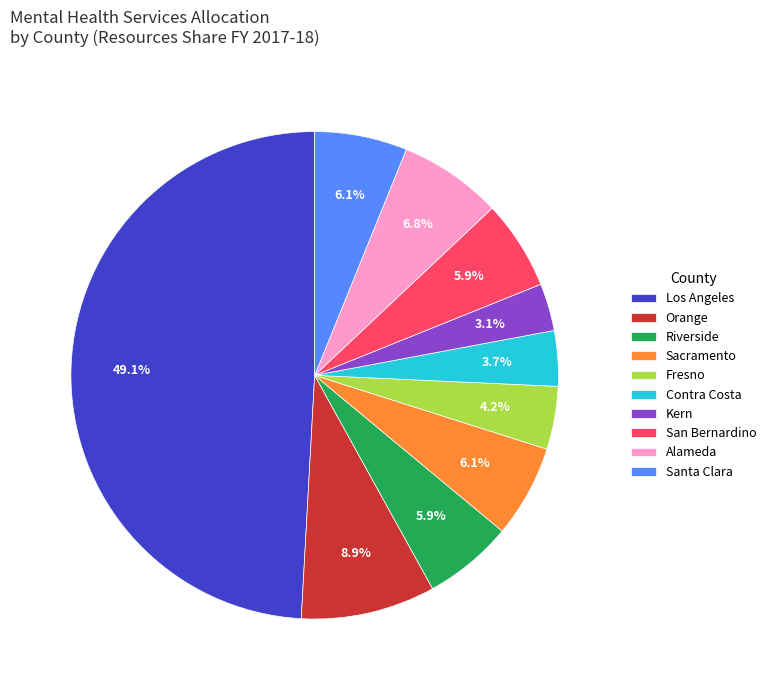

Which slice is the smallest?

Kern